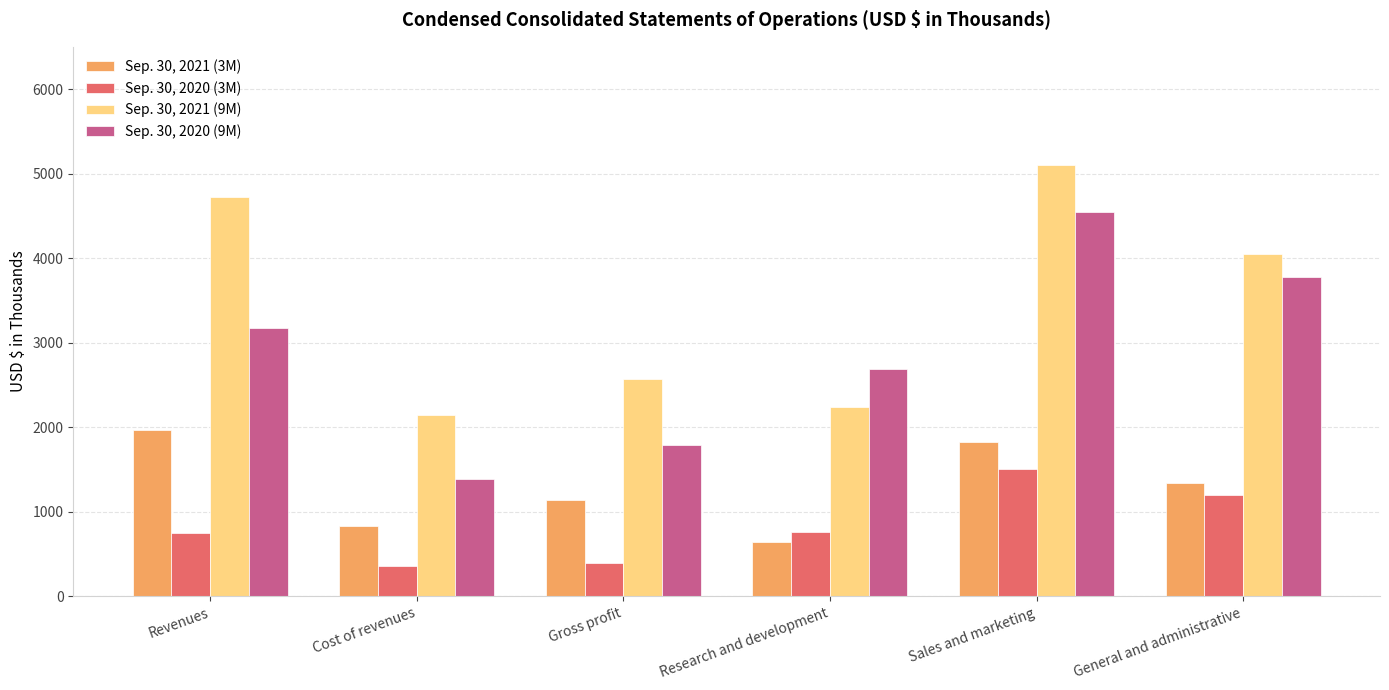

What position from the right is Gross profit?

4